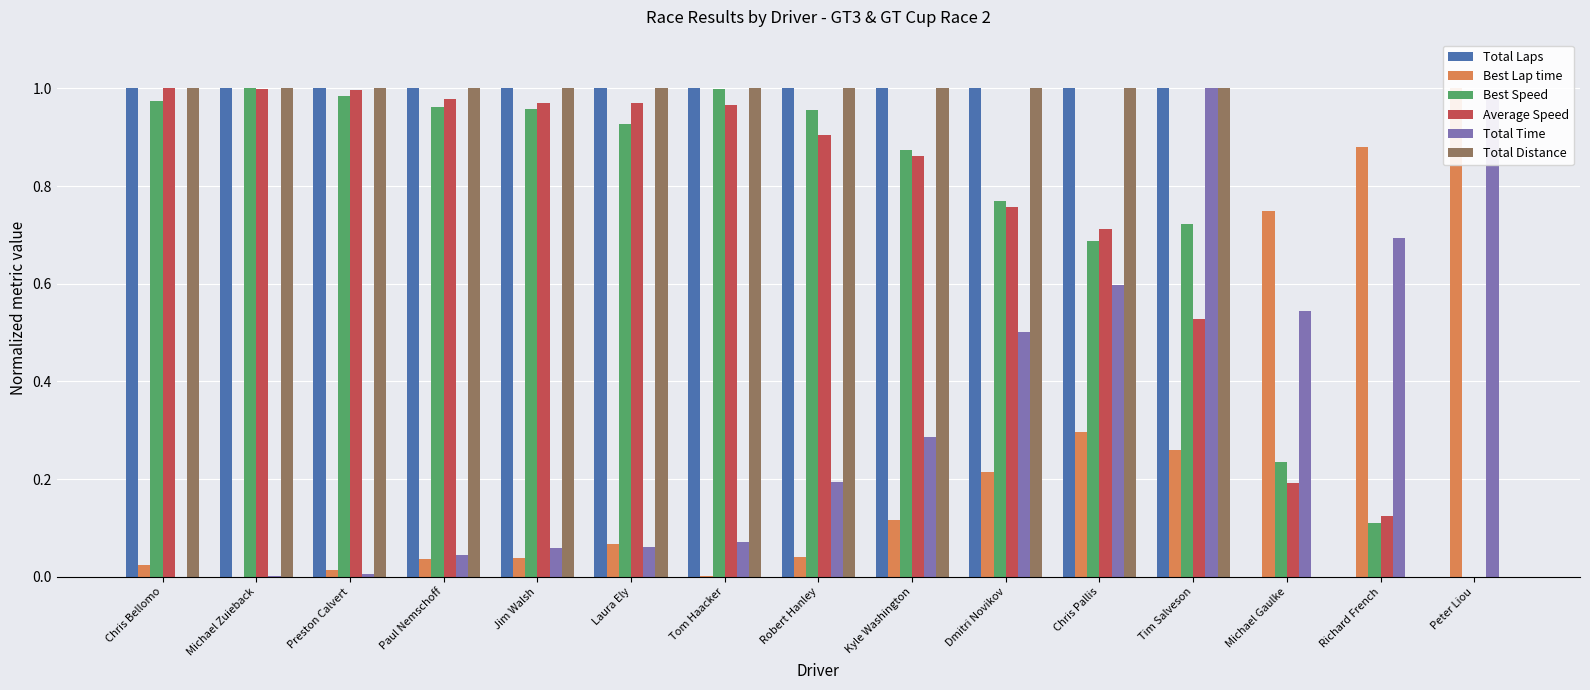

The Best Lap time series shows 0.0 at Preston Calvert. True or false?

False